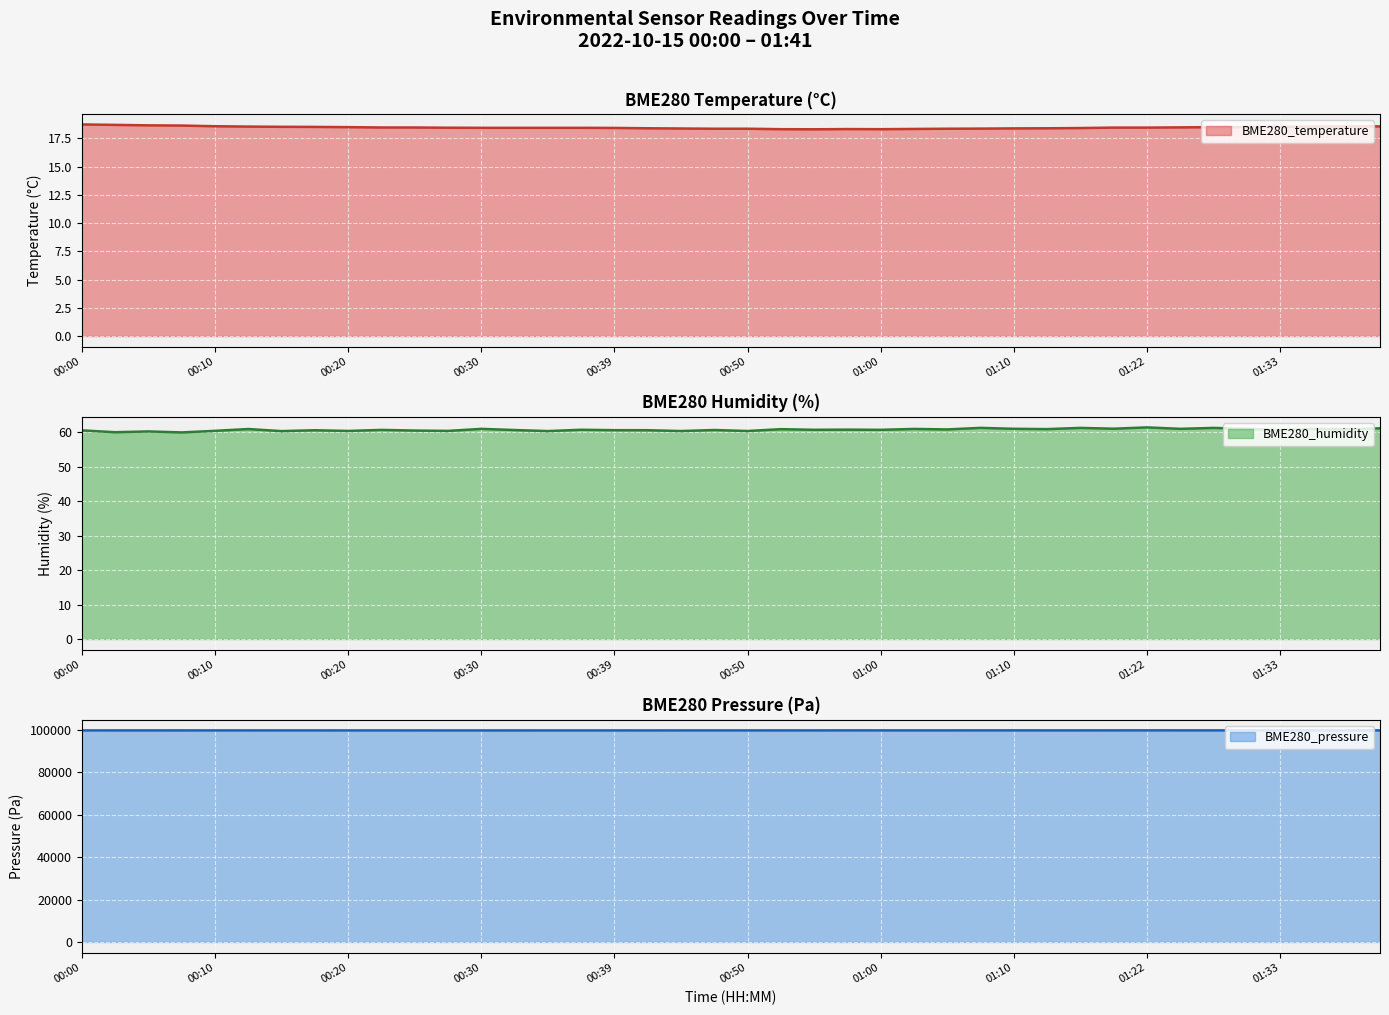

Which series changed the most between 01:13 and 01:30?

BME280_pressure